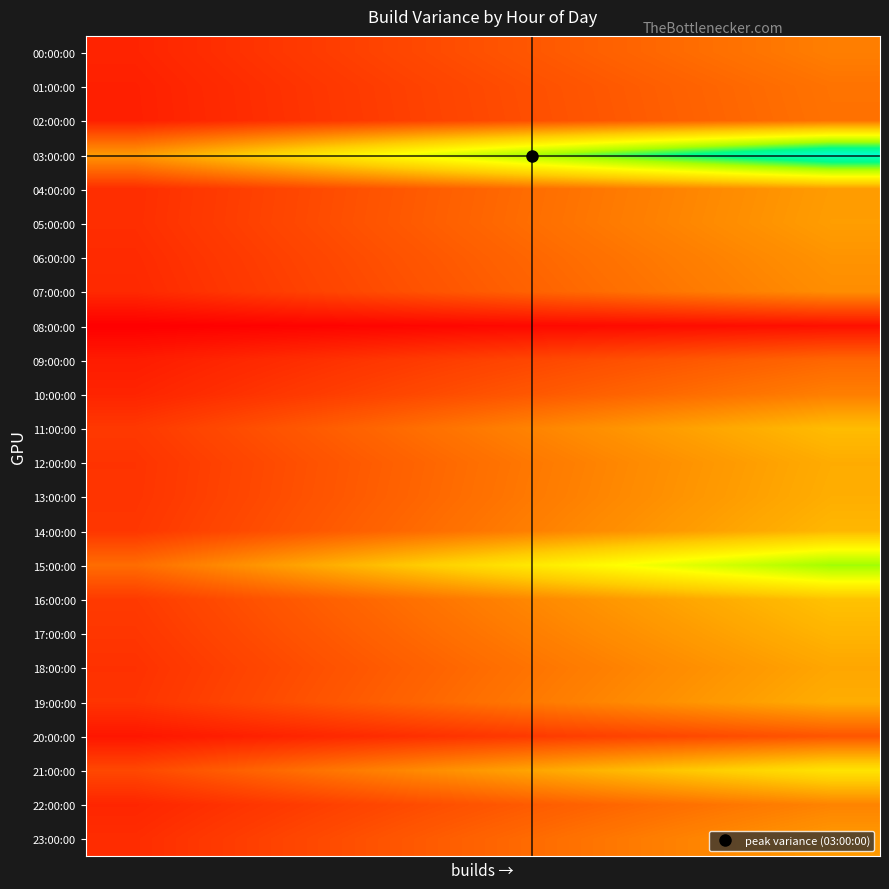

At which category is the sum across all series the highest?

7